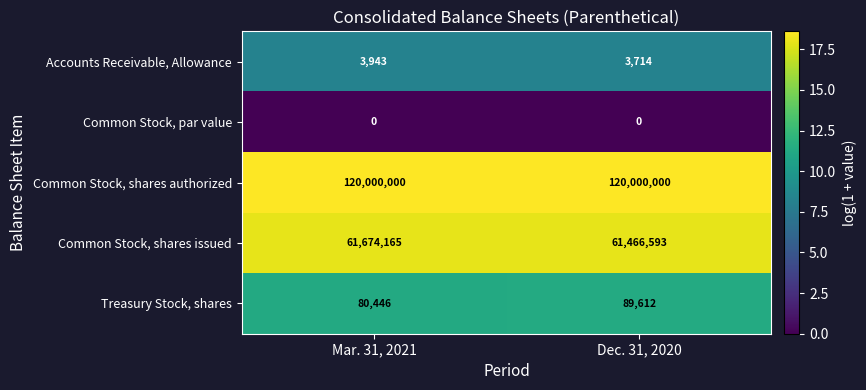

What is the sum of the Common Stock, shares authorized values at Mar. 31, 2021 and Dec. 31, 2020?

240000000